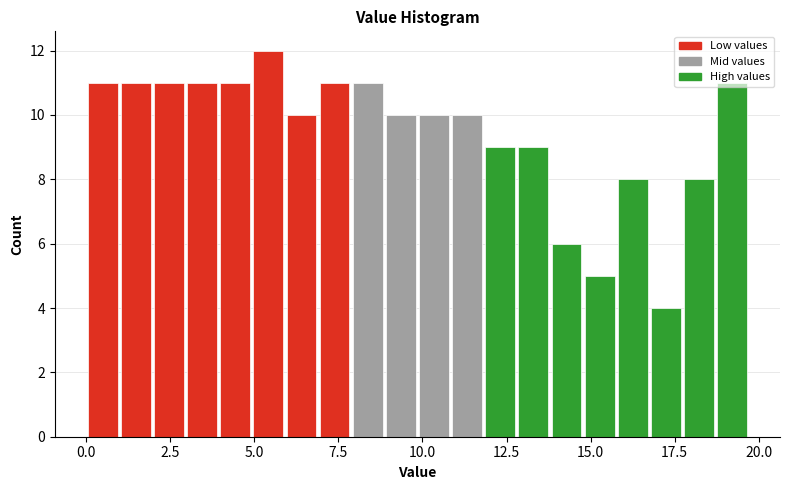

Read against the x-axis, roughly where is the centre of the tallest bar?

5.5